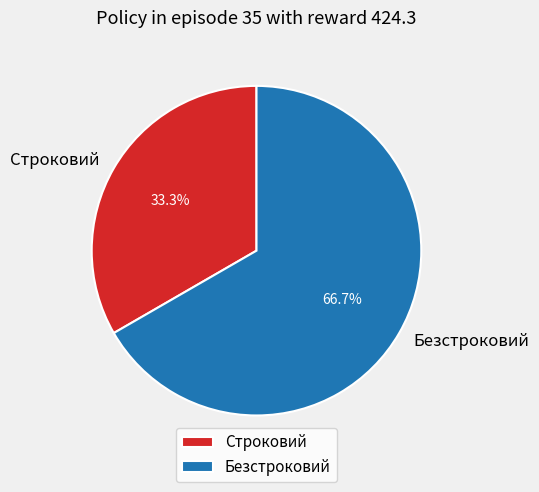

What percentage is NOT represented by Безстроковий?

33.3%